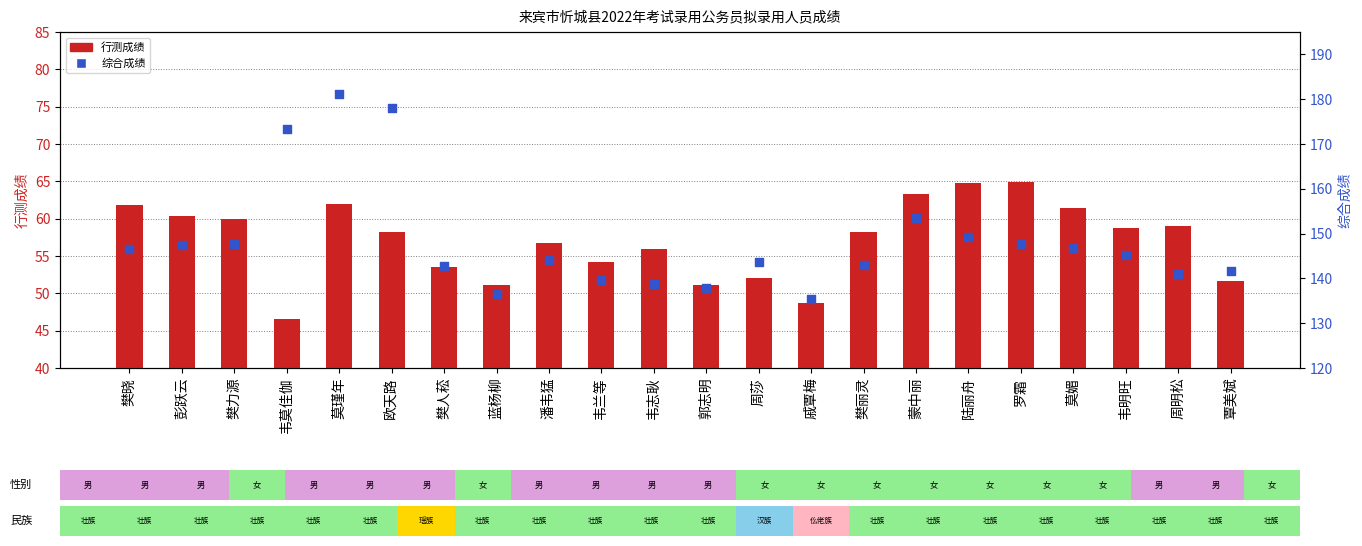

Which series contains the highest Y value?

综合成绩